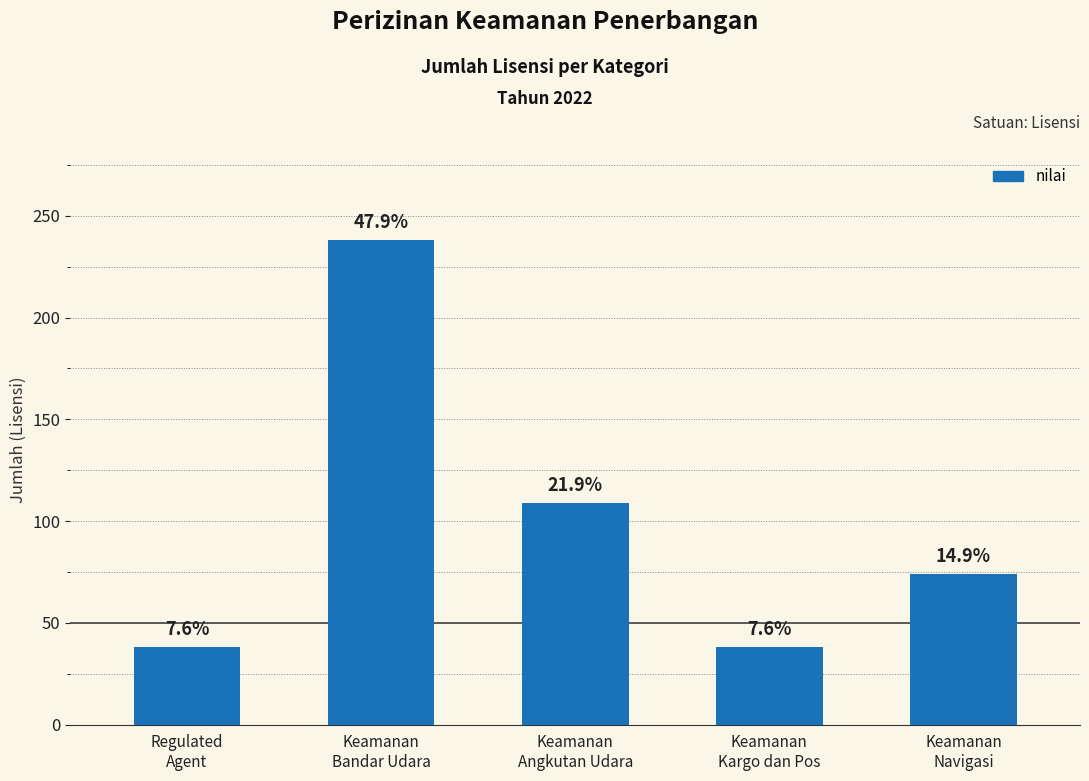

Rank the categories by value from lowest to highest.

Regulated
Agent, Keamanan
Kargo dan Pos, Keamanan
Navigasi, Keamanan
Angkutan Udara, Keamanan
Bandar Udara